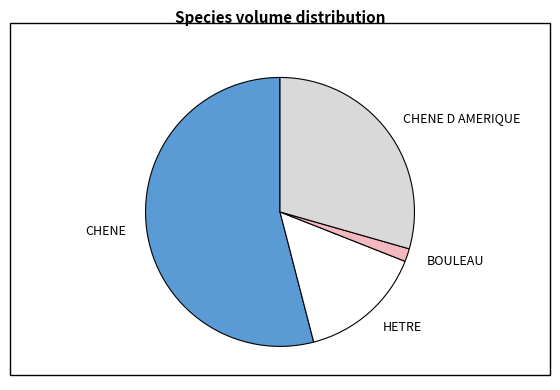

Rank the categories by value from highest to lowest.

CHENE, CHENE D AMERIQUE, HETRE, BOULEAU